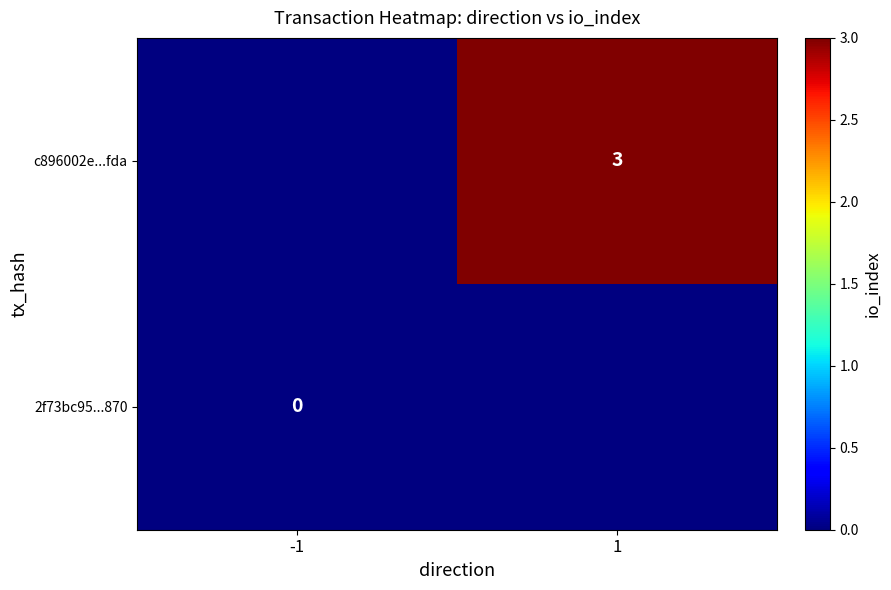

The c896002e...fda series shows 5 at 1. True or false?

False